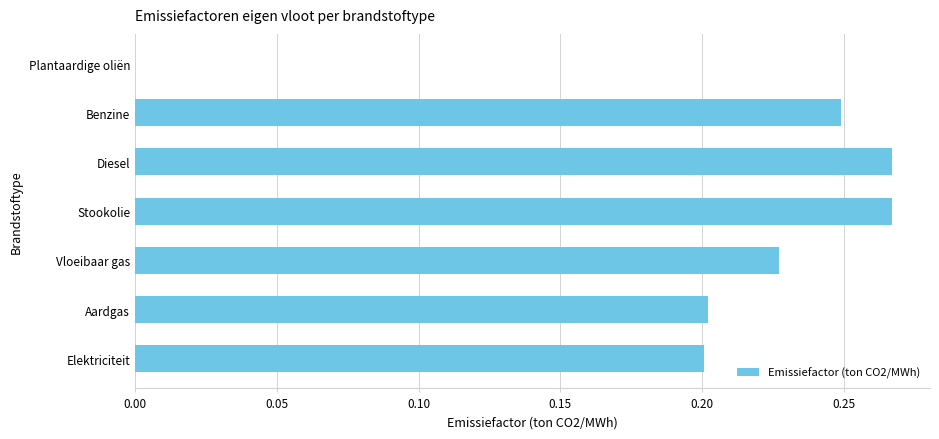

What is the change in value from Aardgas to Diesel?

+0.1